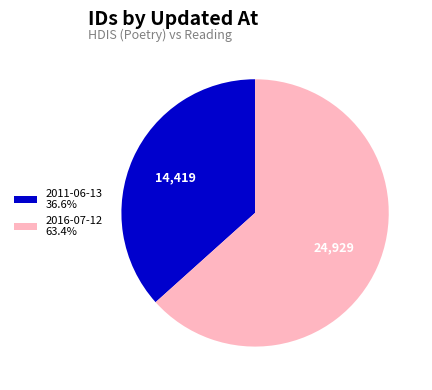

Approximately how many times larger is the value at 2011-06-13 36.6% compared to 2016-07-12 63.4%?

0.6